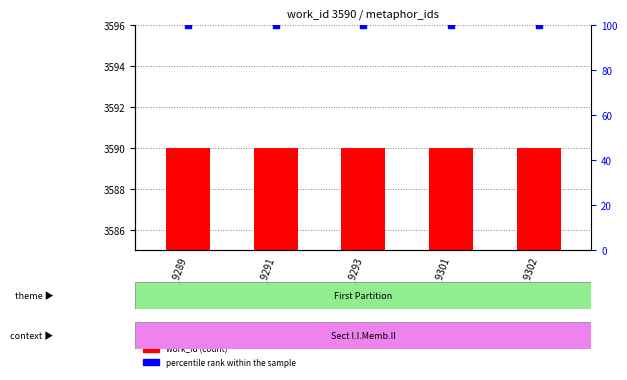

Is the value of percentile rank within the sample at id_9289 greater than the value of work_id at id_9289?

No